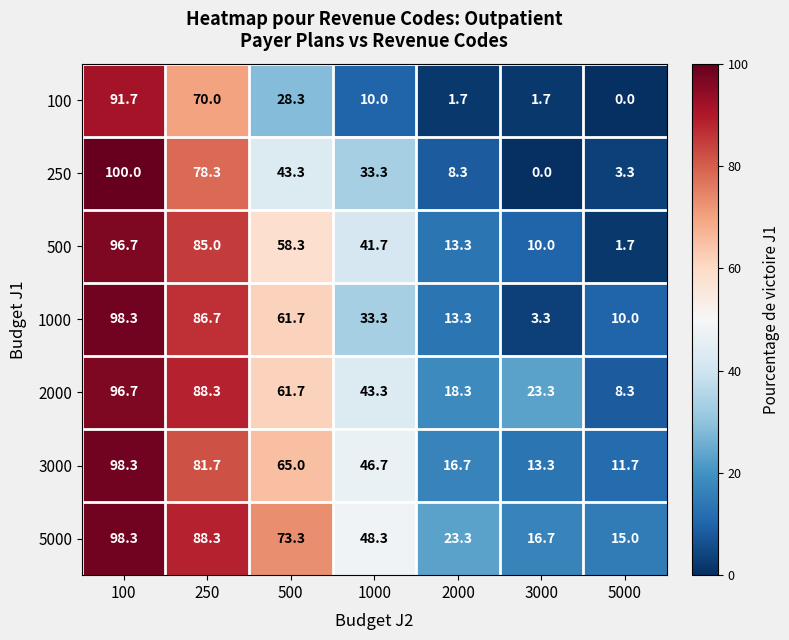

What is the difference between the second highest and minimum values in the 3000 series?

70.0